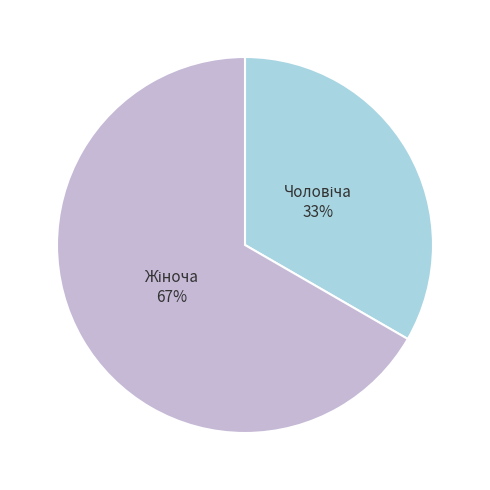

Is there a majority slice in this chart?

Yes